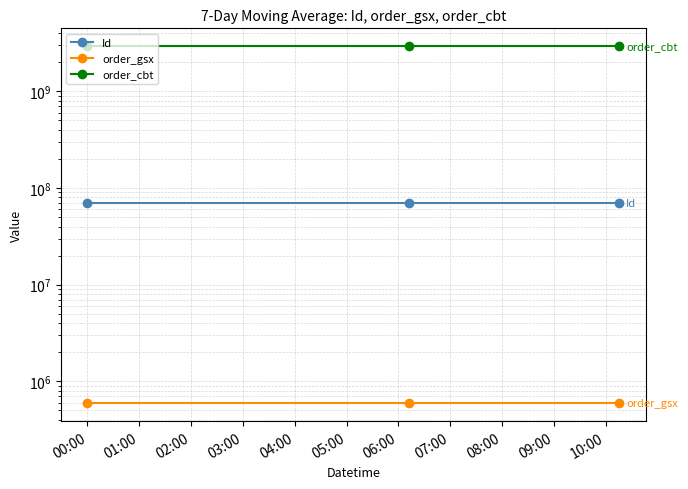

What is the highest value of the order_cbt series?

2933608492